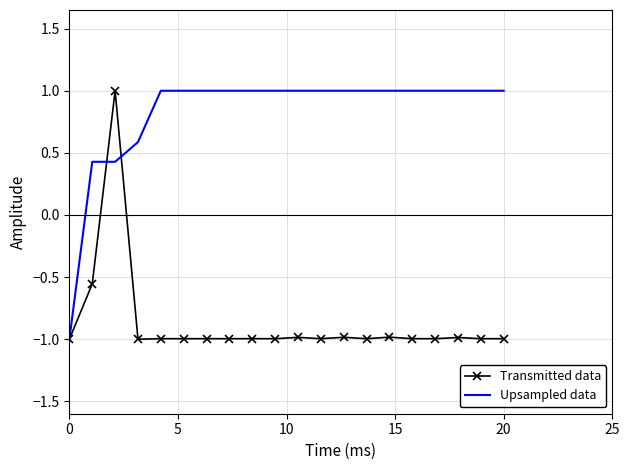

What is the minimum value shown in the chart?

-1.0